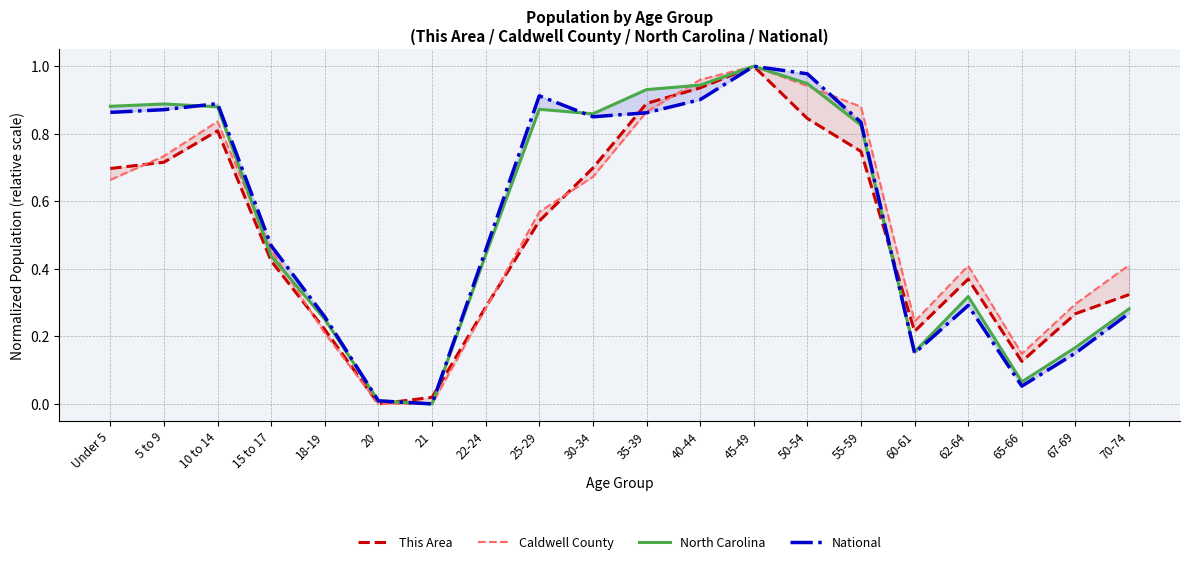

How many series are shown in this chart?

4